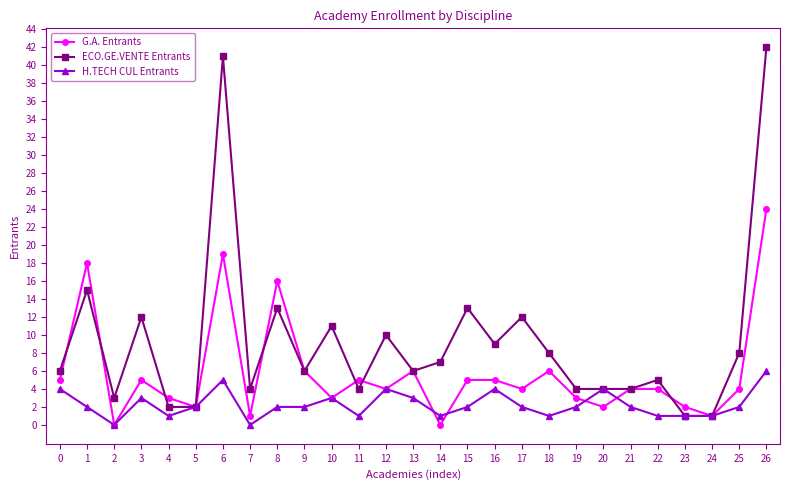

What is the difference between the maximum and minimum values in the G.A. Entrants series?

24